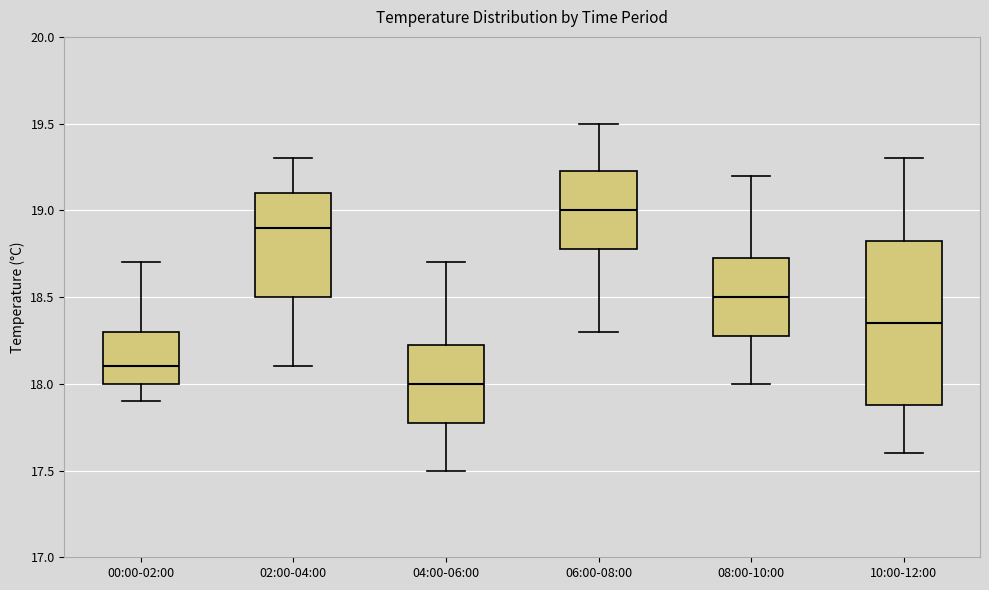

Which box's median line is the highest?

06:00-08:00